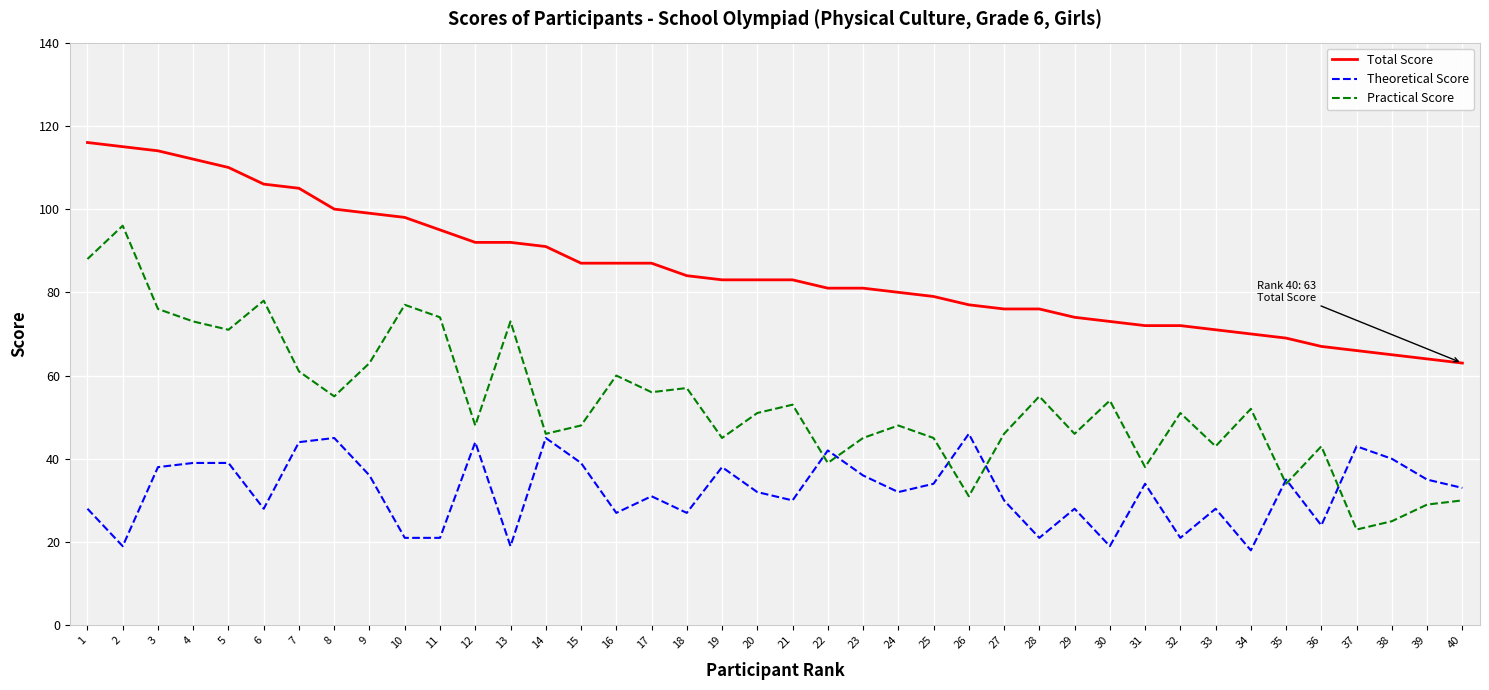

Reading left to right, extract all data points from this chart.

Total Score: 116	115	114	112	110	106	105	100	99	98	95	92	92	91	87	87	87	84	83	83	83	81	81	80	79	77	76	76	74	73	72	72	71	70	69	67	66	65	64	63
Theoretical Score: 28	19	38	39	39	28	44	45	36	21	21	44	19	45	39	27	31	27	38	32	30	42	36	32	34	46	30	21	28	19	34	21	28	18	35	24	43	40	35	33
Practical Score: 88	96	76	73	71	78	61	55	63	77	74	48	73	46	48	60	56	57	45	51	53	39	45	48	45	31	46	55	46	54	38	51	43	52	34	43	23	25	29	30